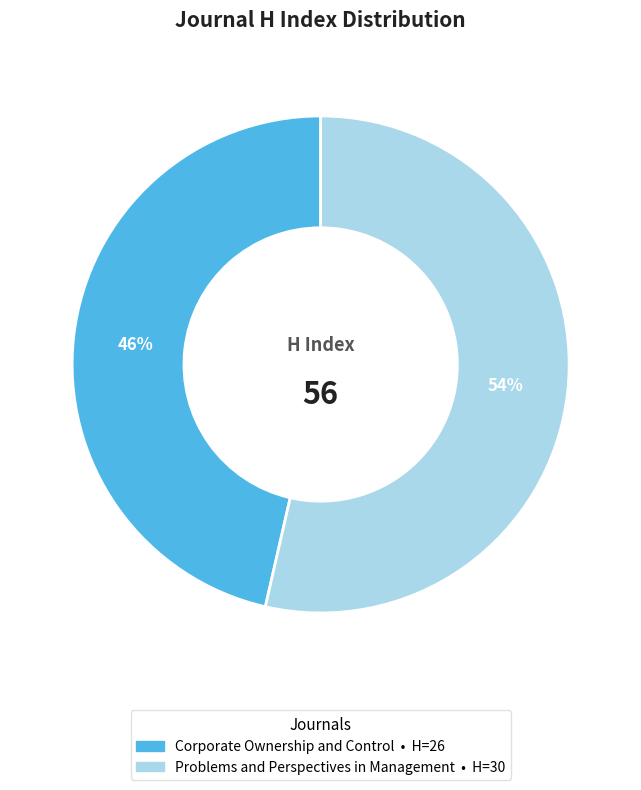

True or false: Corporate Ownership and Control accounts for 46% of the total.

True